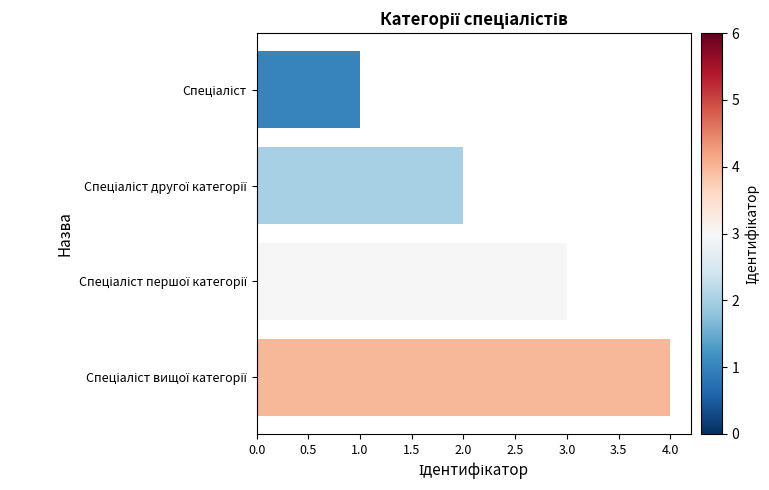

What is the difference between the maximum and minimum values?

3